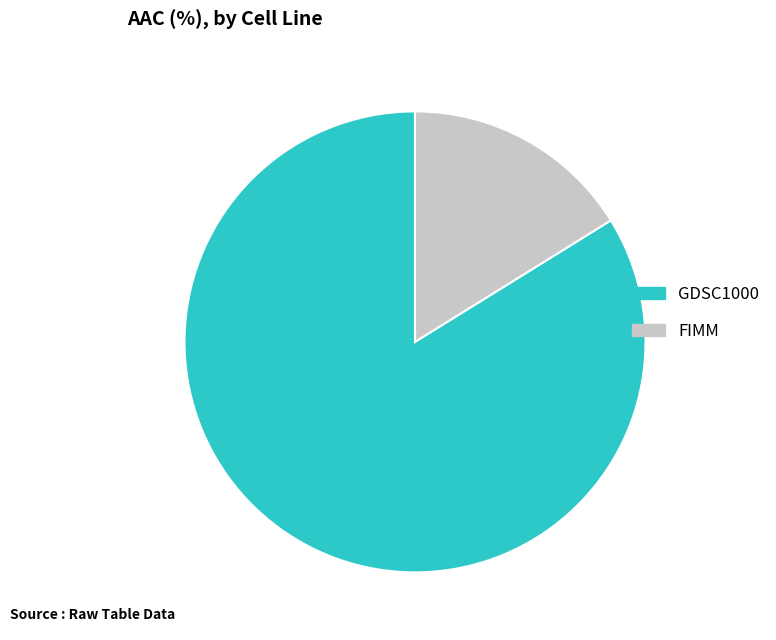

Is there a majority slice in this chart?

Yes